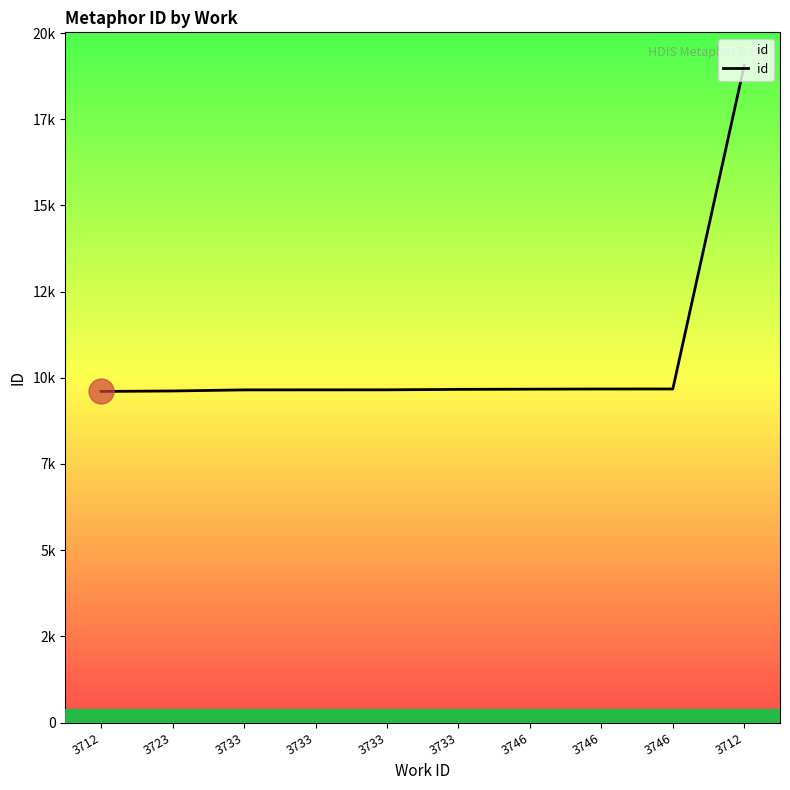

Does the chart display data point markers on the line(s)?

No